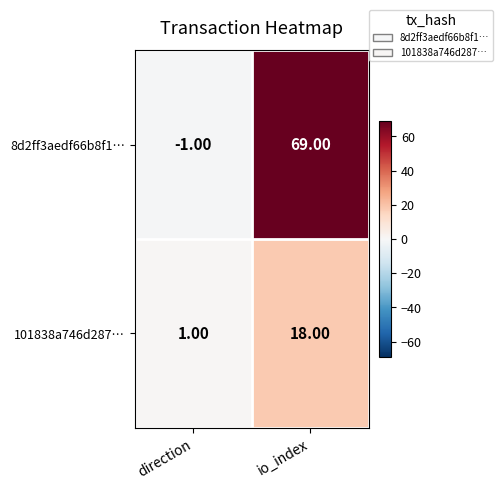

How many values in the 101838a746d287… series are below 18?

1